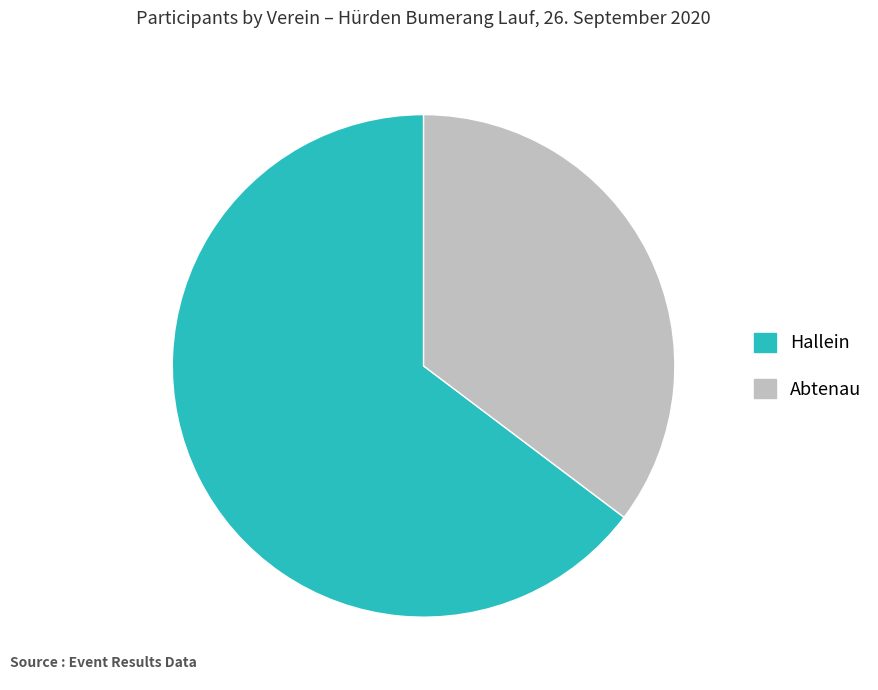

How many slices are in this pie chart?

2